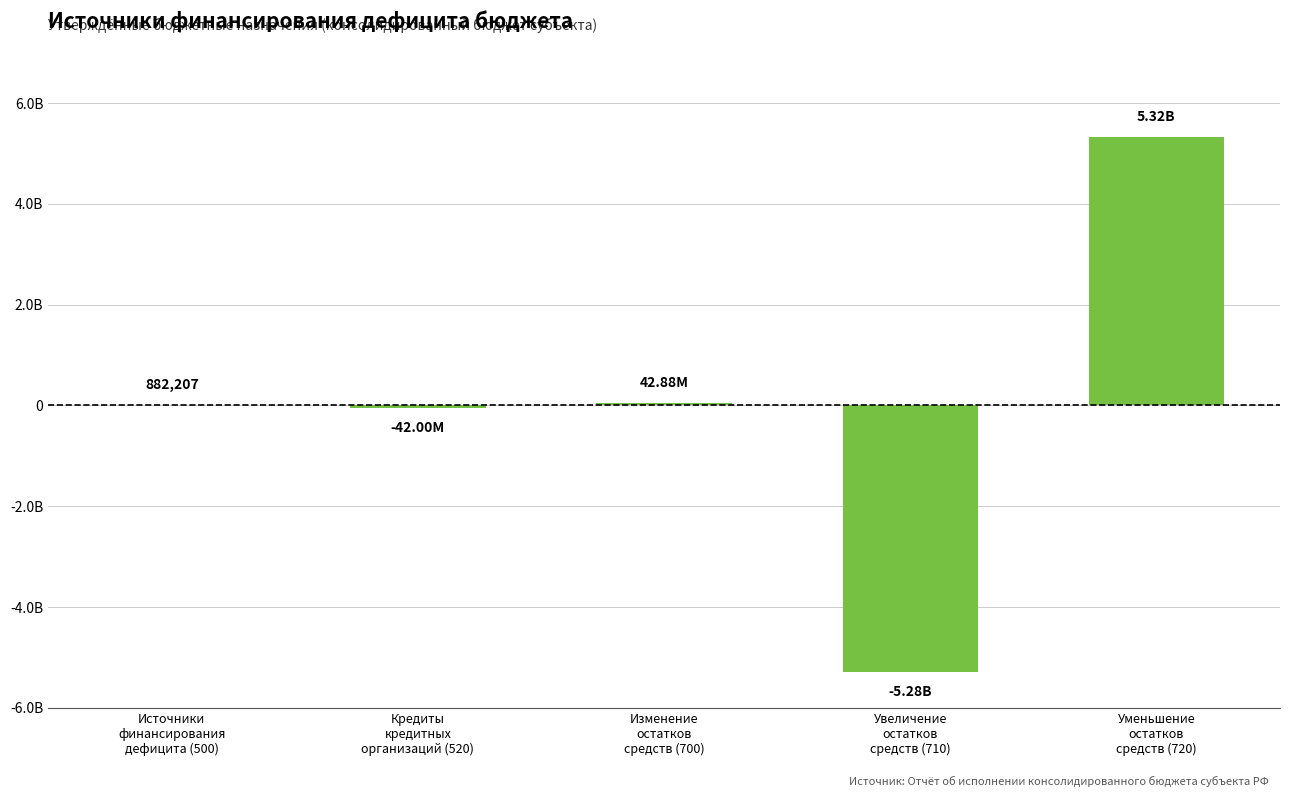

Is it true that the value at Источники
финансирования
дефицита (500) is 446011.3?

False